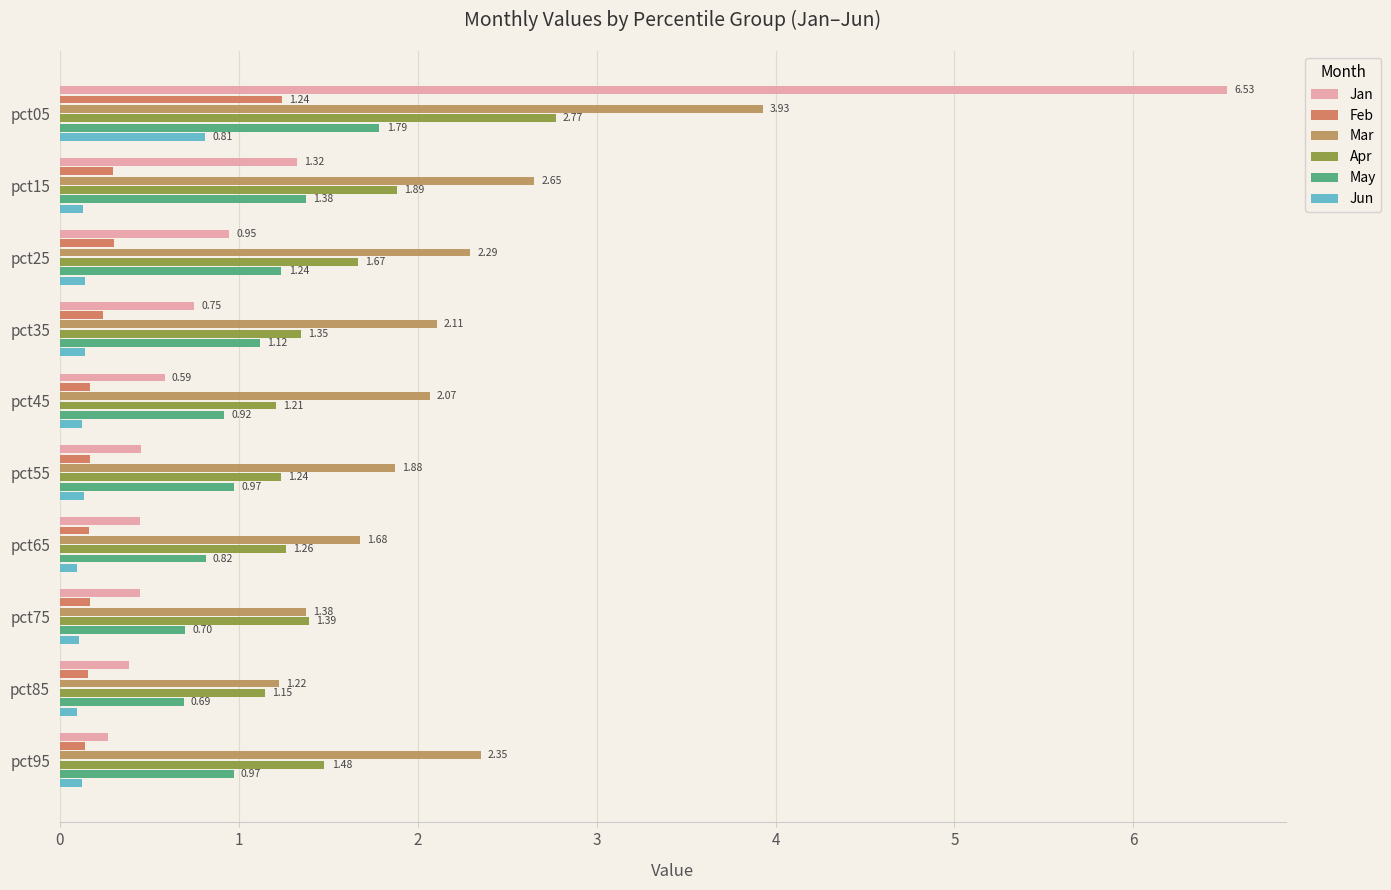

Count the Jun values in the range 0 to 1.

10